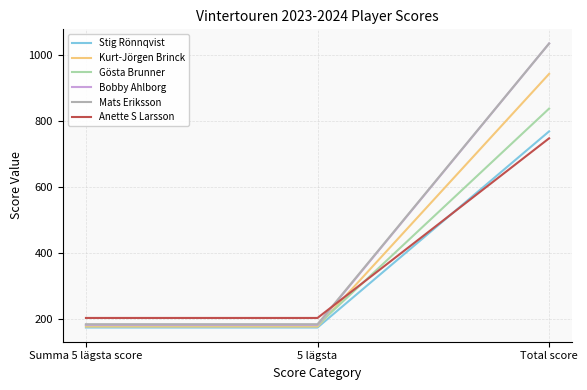

What is the difference between the Anette S Larsson values at 5 lägsta and Total score?

544